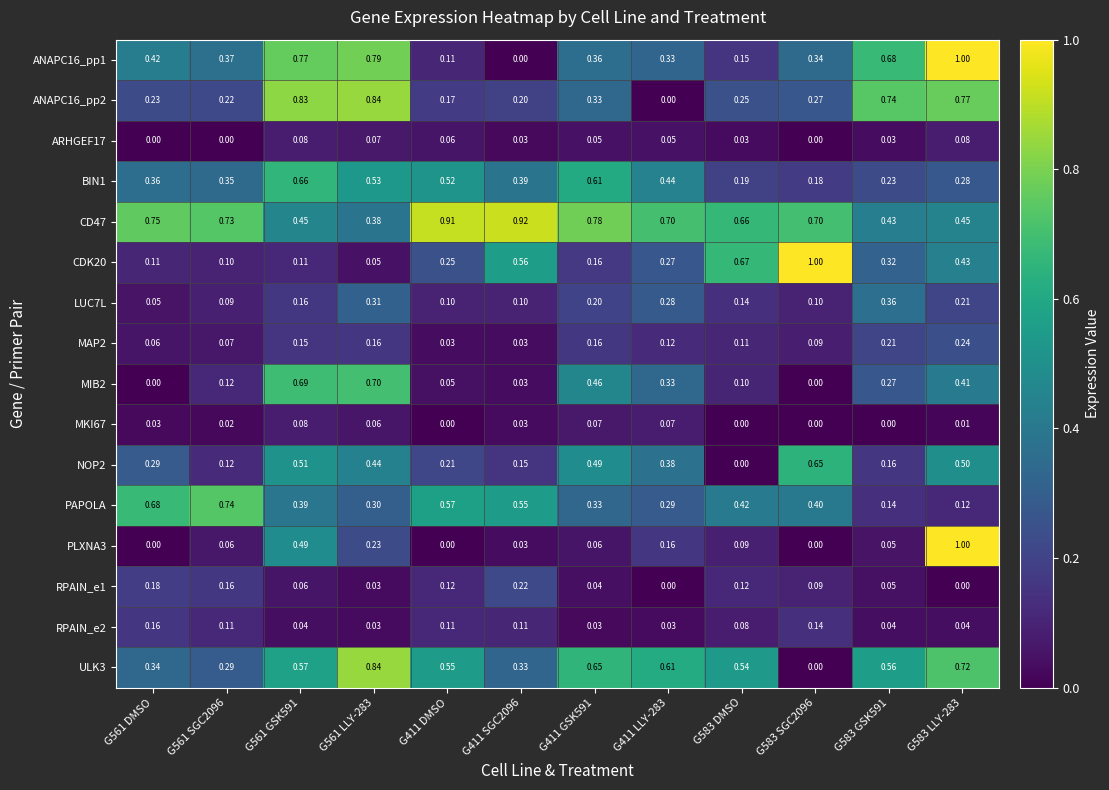

Which series changed the most between G561 SGC2096 and G411 LLY-283?

PAPOLA